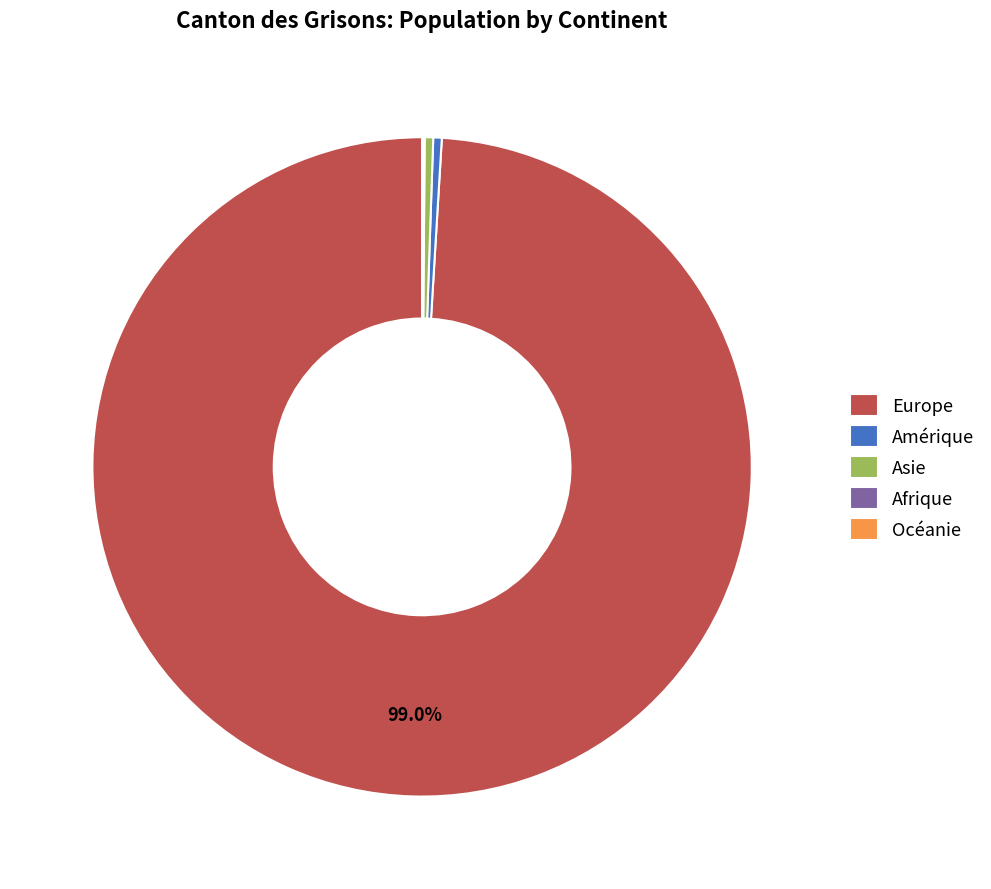

Which has a higher value, Europe or Asie?

Europe